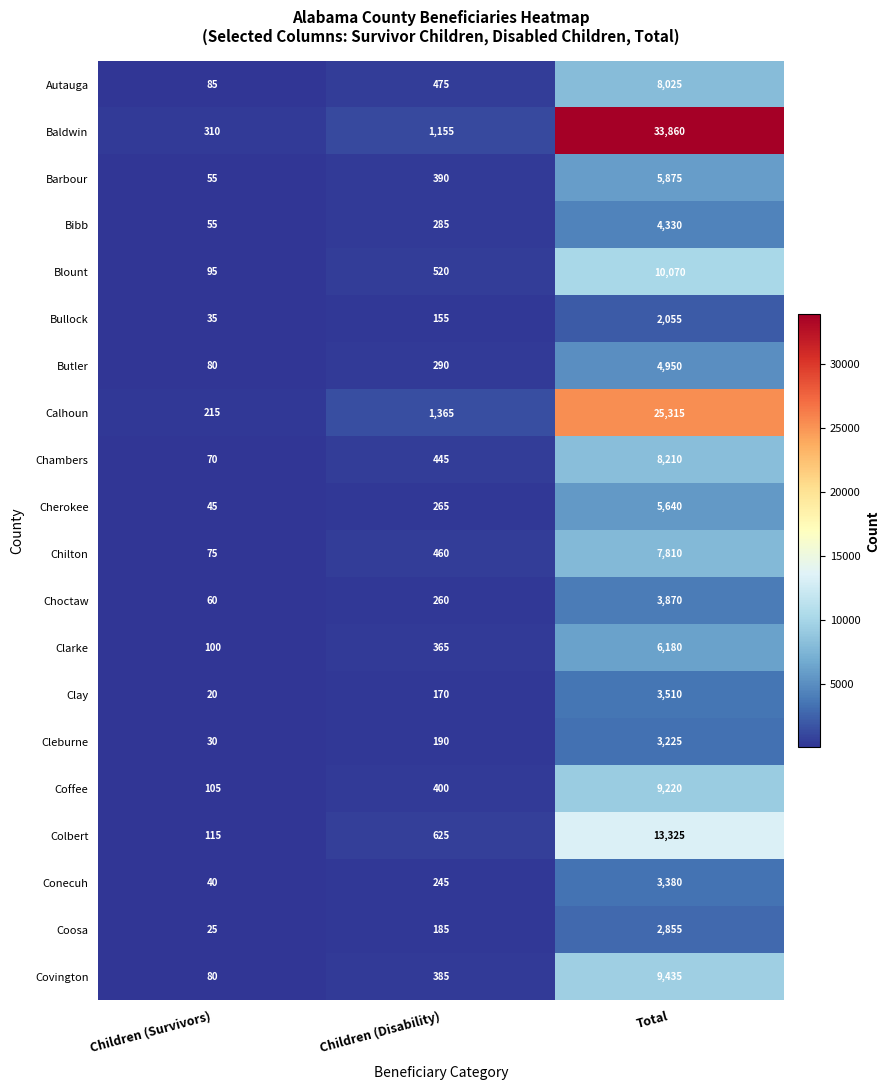

The Bullock series shows 1216 at Total. True or false?

False